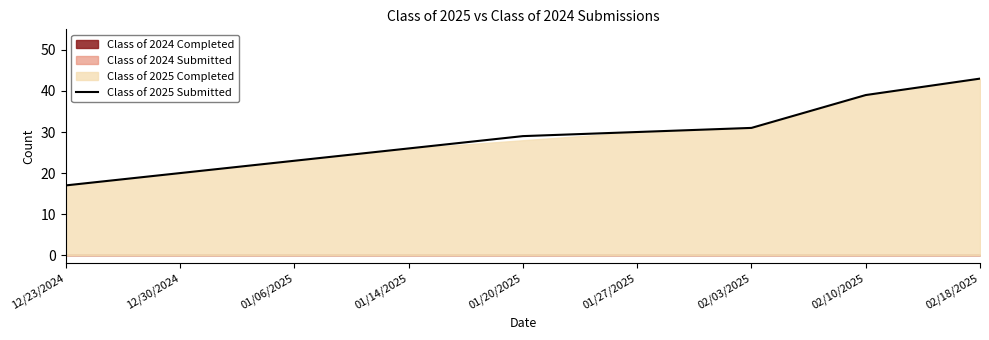

Approximately how many times larger is the value at 01/27/2025 compared to 02/18/2025?

0.7